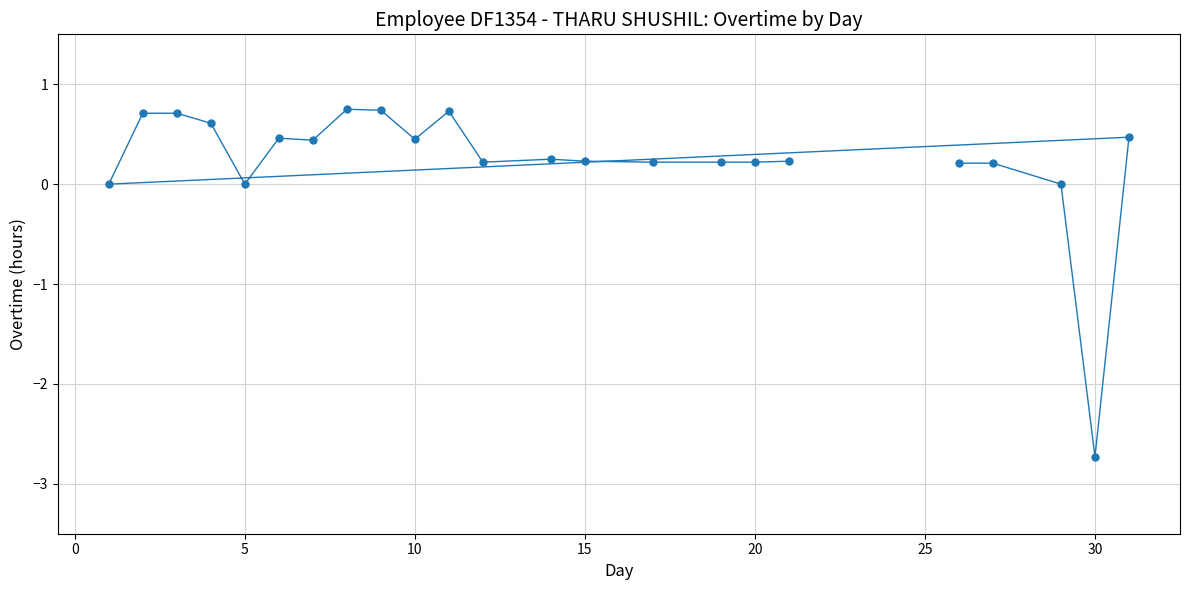

What is the range of X values (max minus min)?

30.0